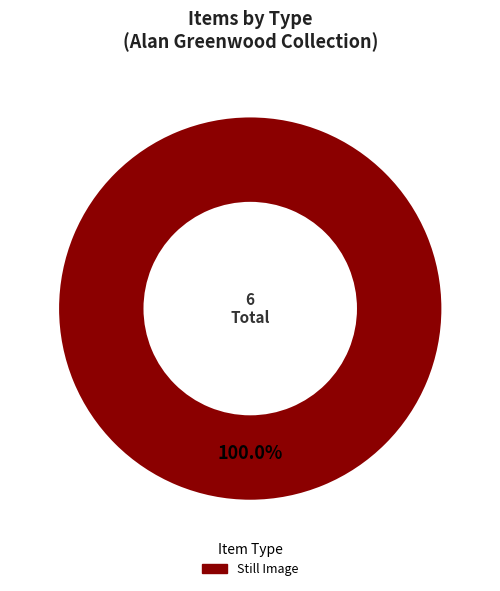

Does any single category account for the majority?

Yes